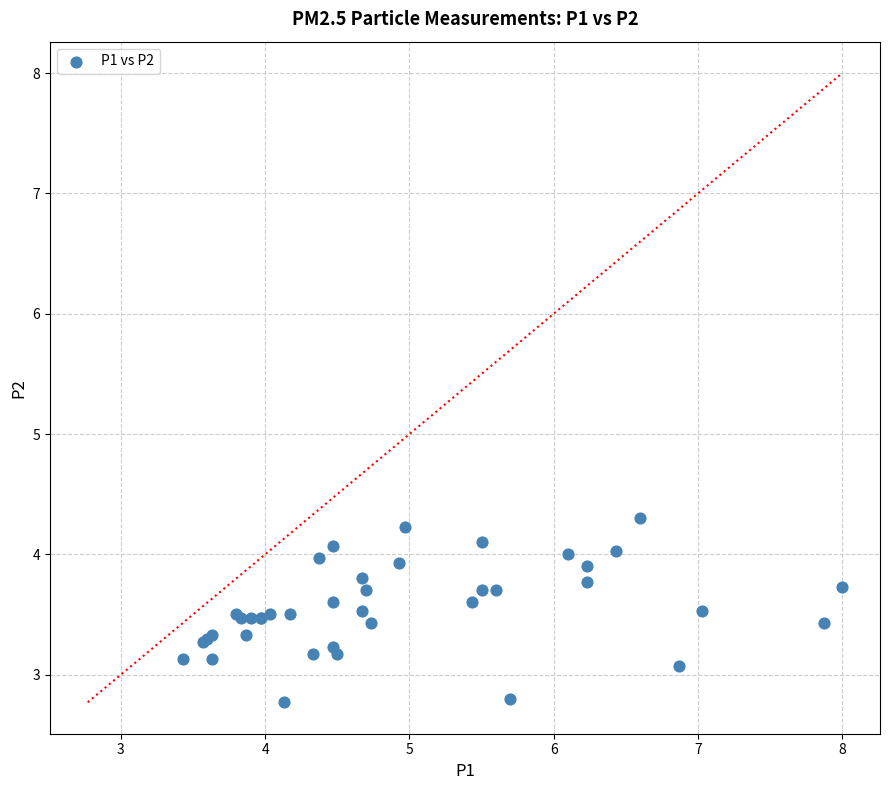

What Y value in the scatter plot is closest to 3?

3.1